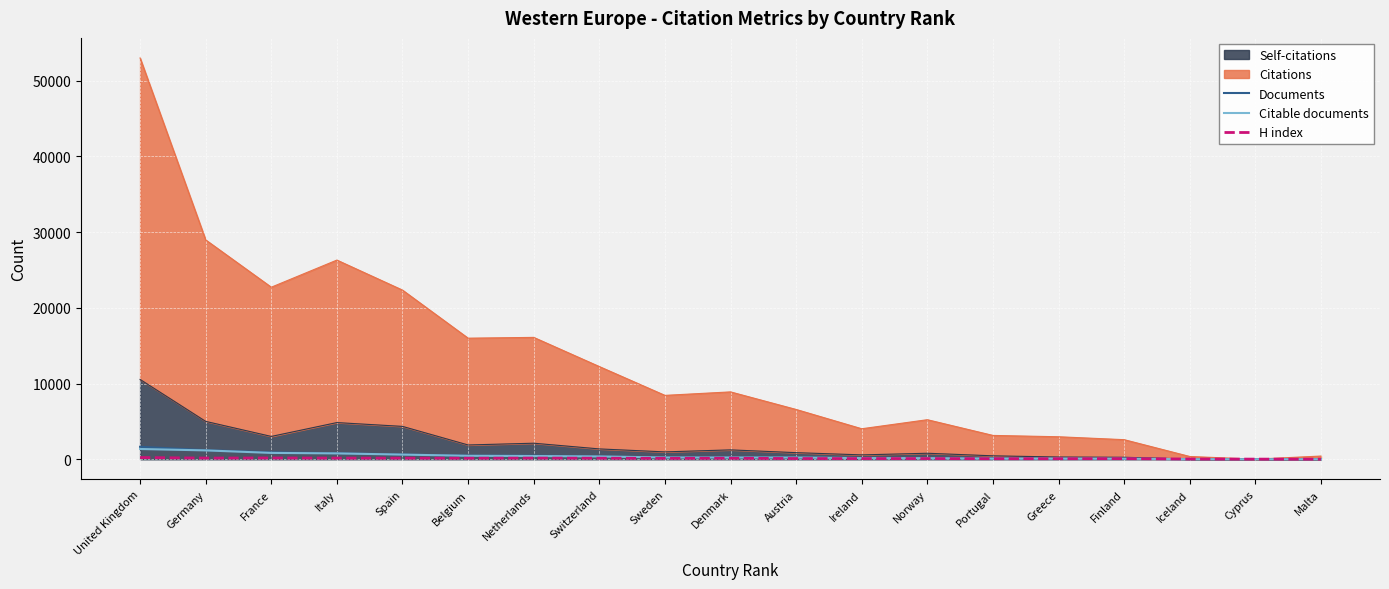

What is the minimum value shown in the chart?

2